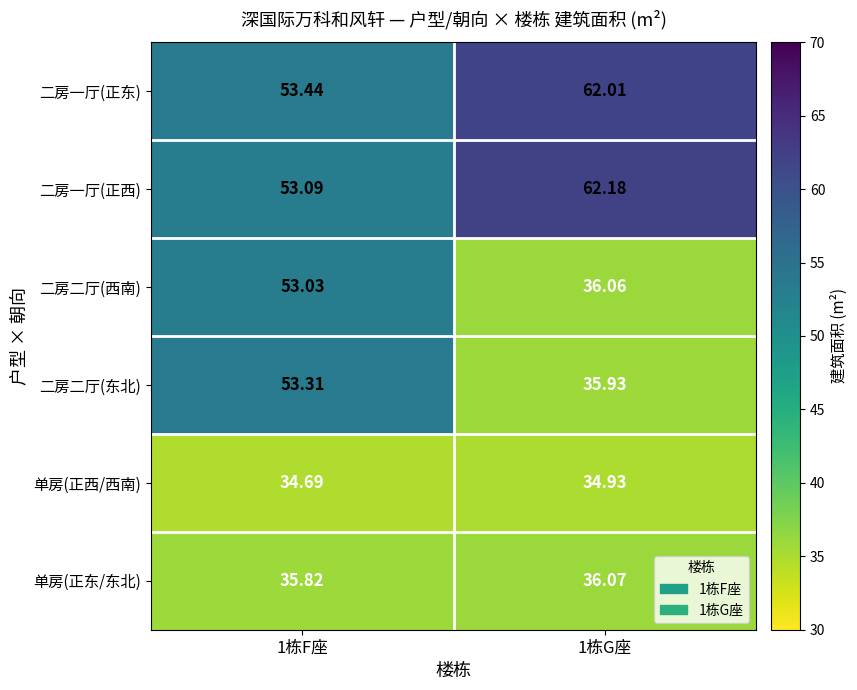

How many categories are shown in the chart?

2